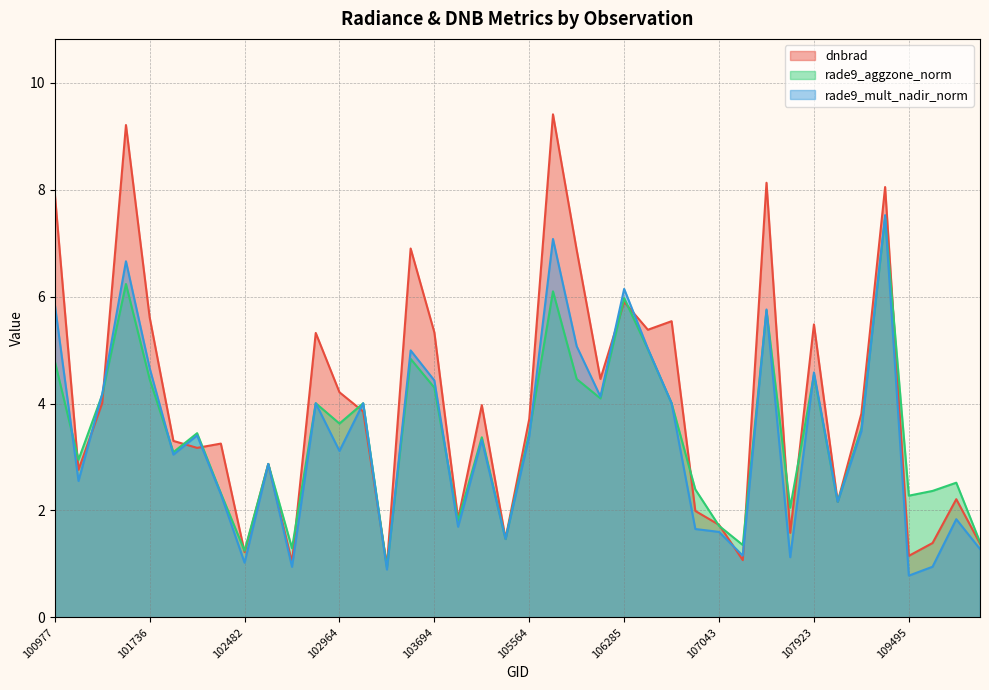

What is the smallest value displayed?

0.8